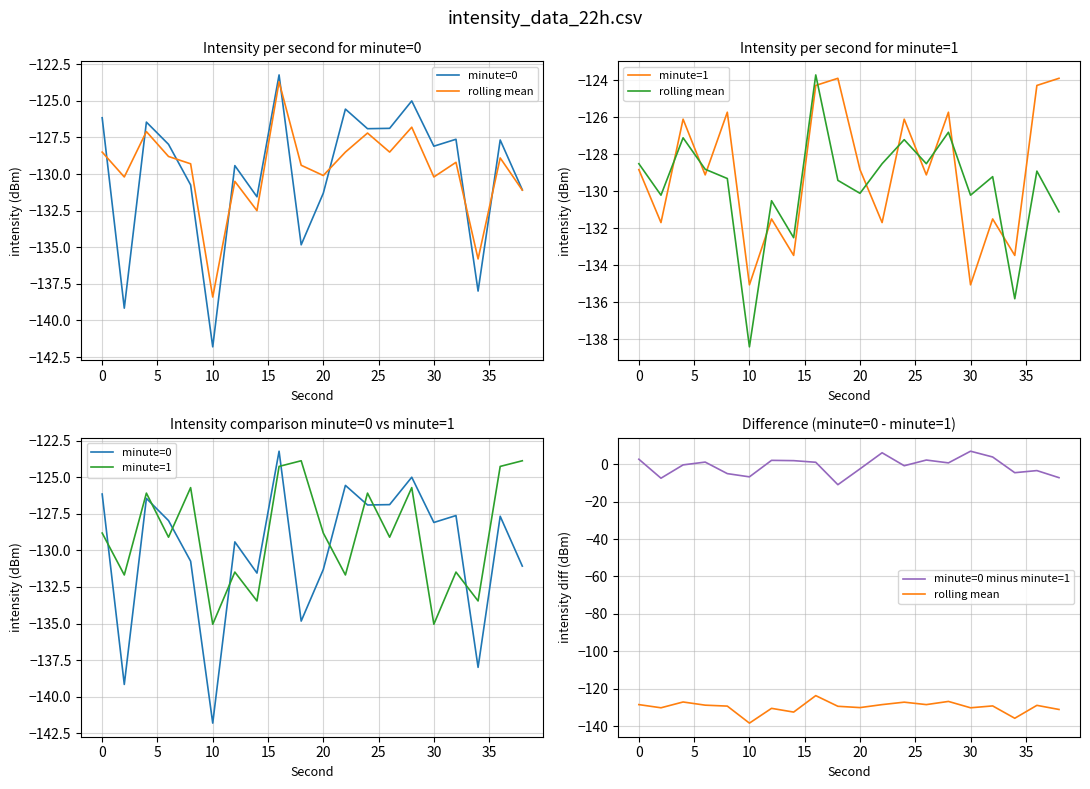

How many lines are shown in the chart?

4